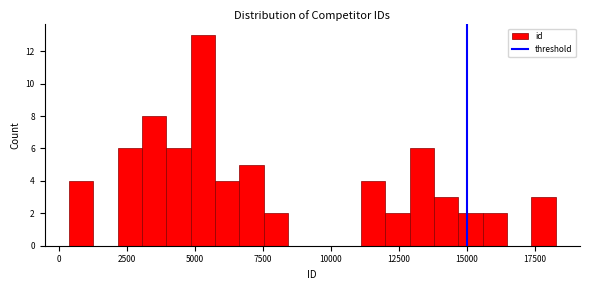

Read against the x-axis, roughly where is the centre of the tallest bar?

5500